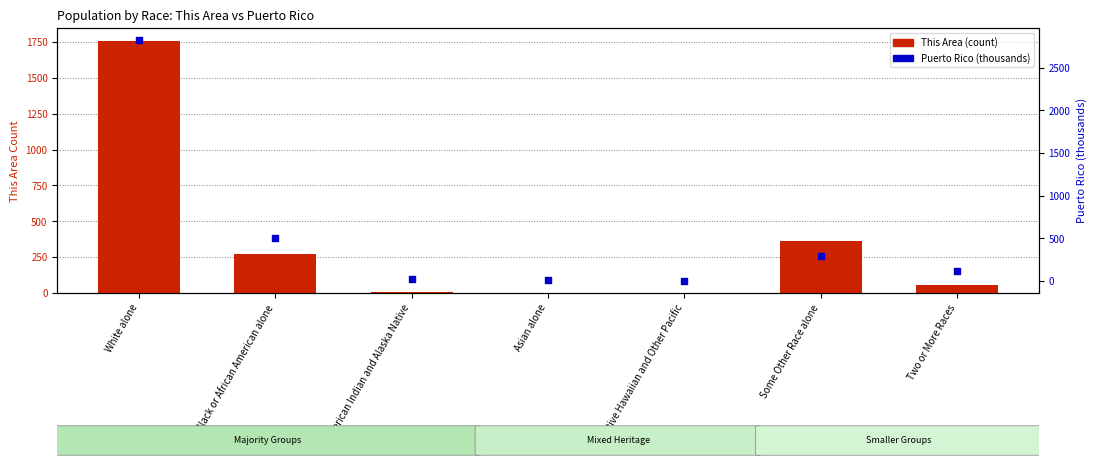

What are all the series names shown in the legend?

This Area (count), Puerto Rico (thousands)